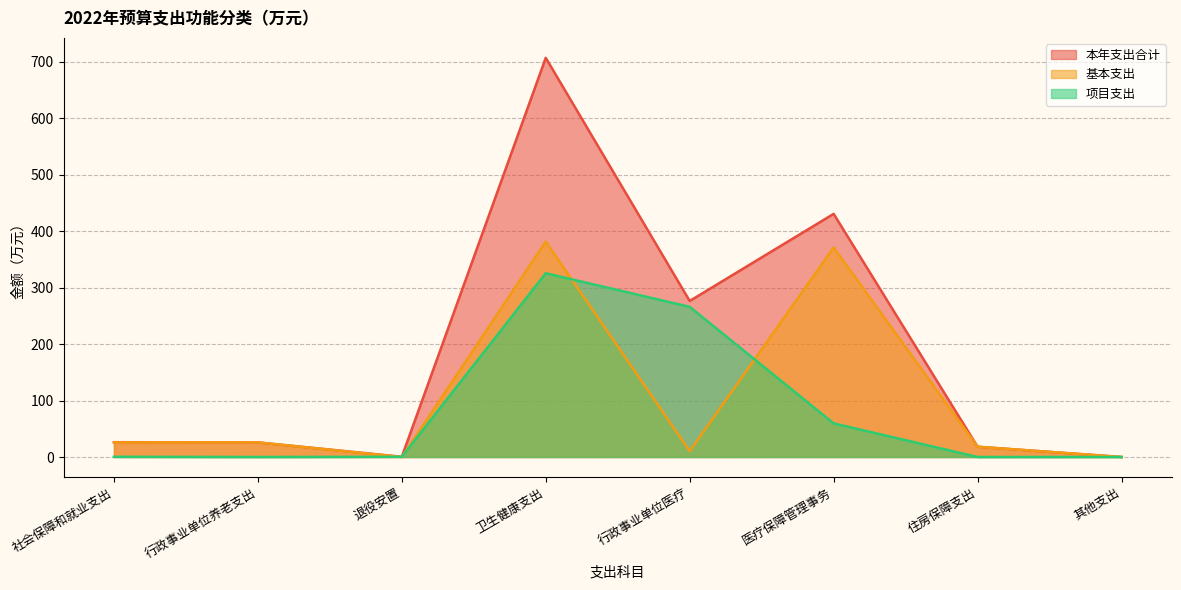

What is the average value of the 本年支出合计 series?

185.6